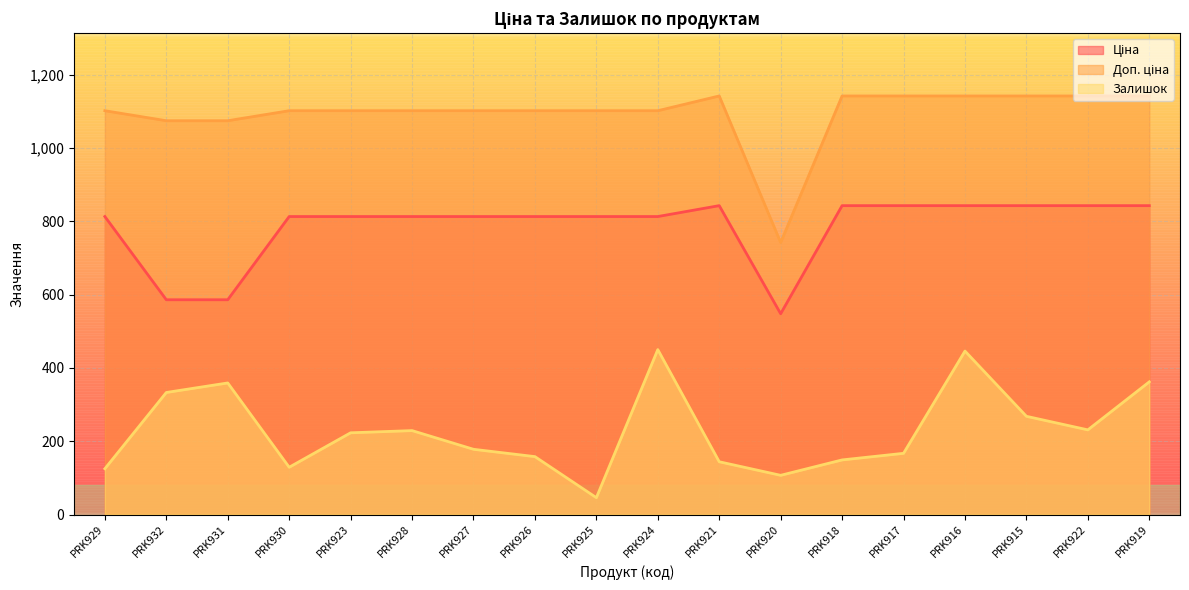

True or false: Доп. ціна and Ціна cross at least once.

False